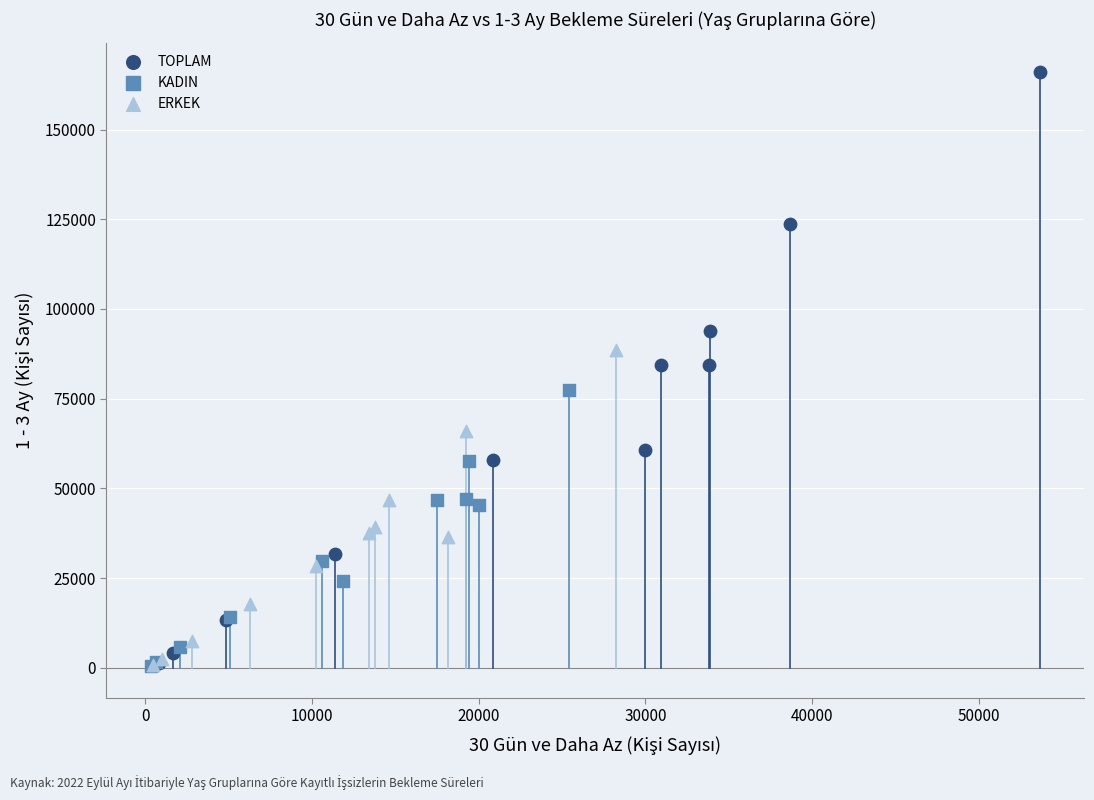

What are all the series names shown in the legend?

TOPLAM, KADIN, ERKEK